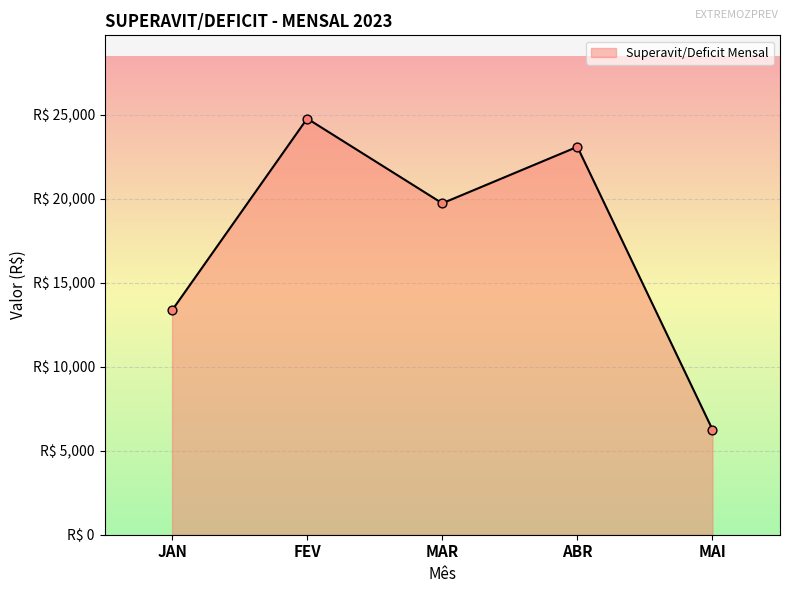

What is the ratio of the value at JAN to the value at ABR?

0.6